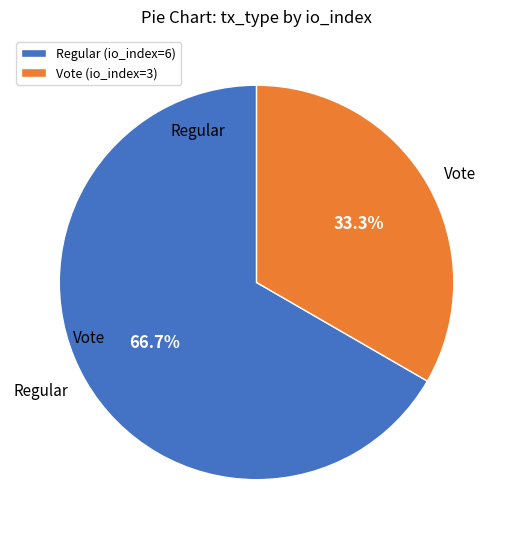

To the nearest percent, what is the average slice percentage?

50%